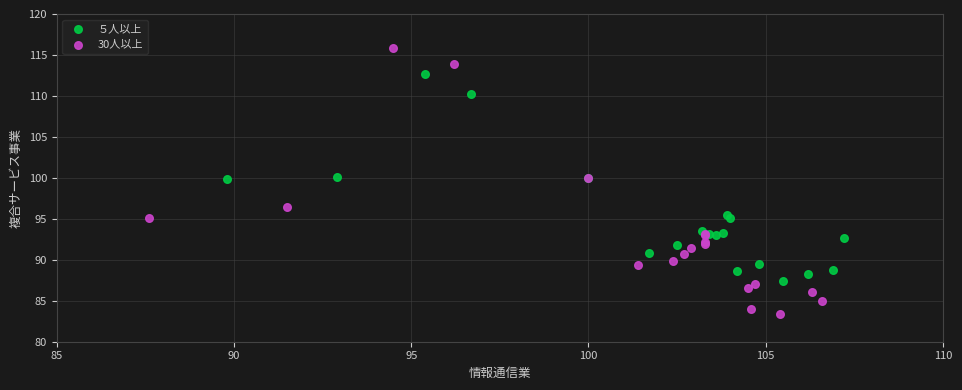

Which series contains the highest Y value?

30人以上